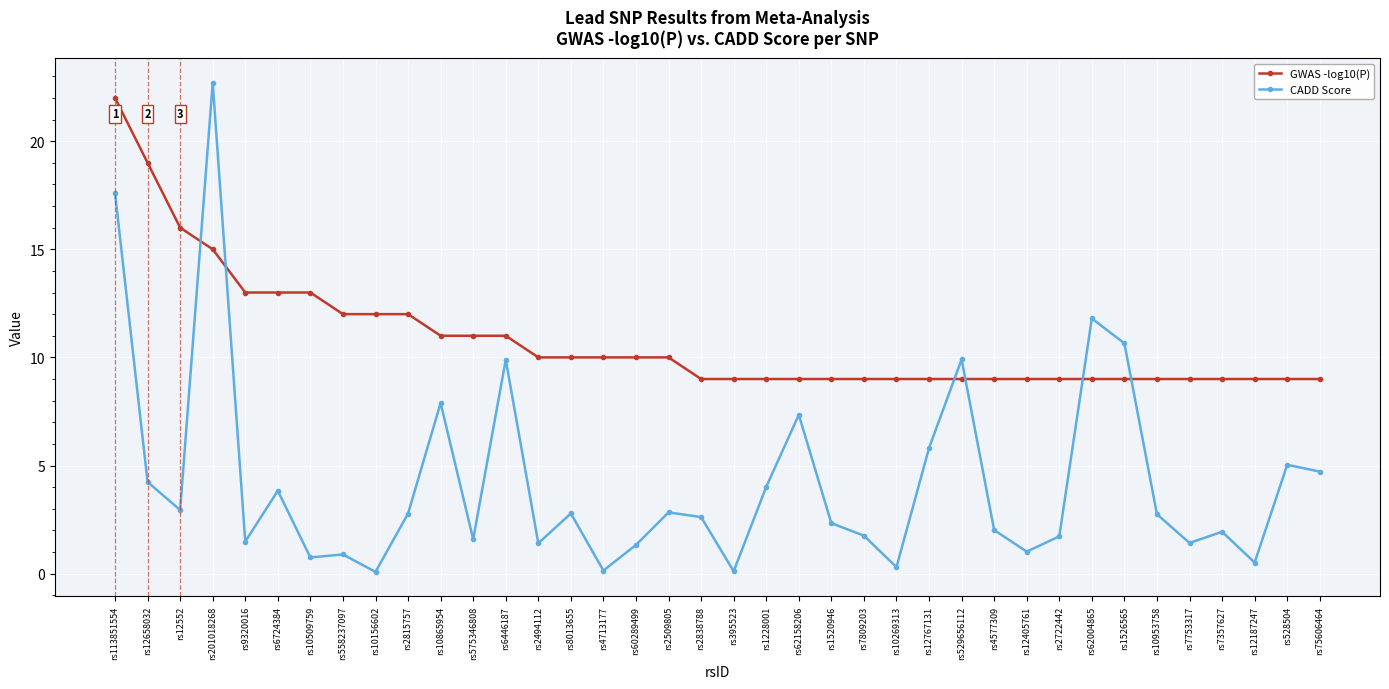

What is the value of the GWAS -log10(P) point at the 10th from the left?

12.0